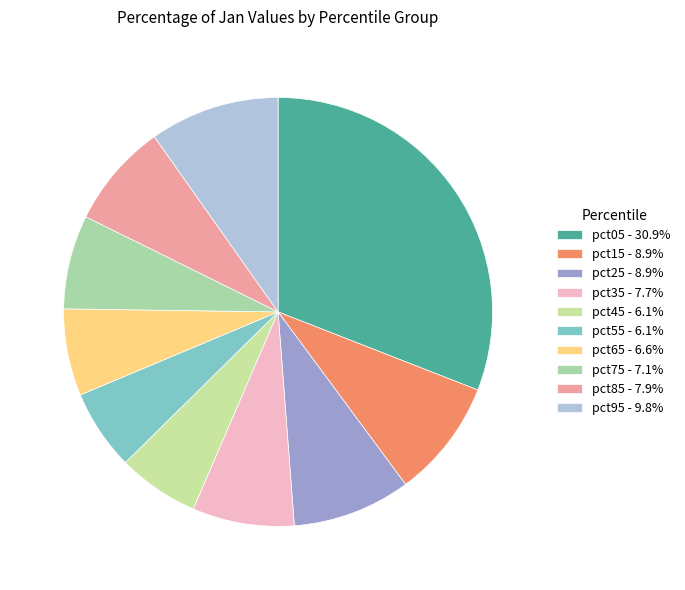

To the nearest percent, what is the average slice percentage?

10%